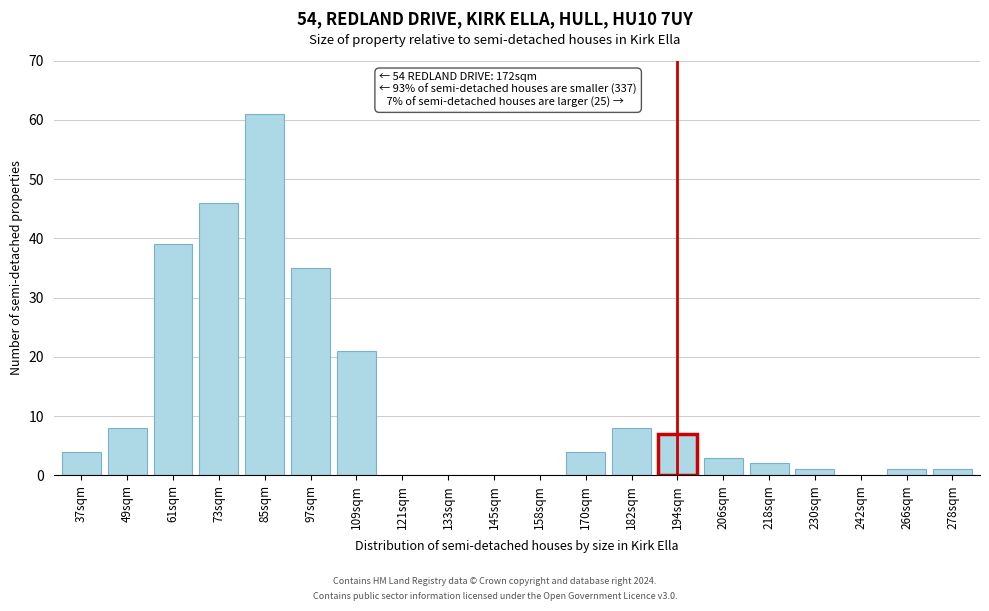

Reading right to left, what are all the values shown in this chart?

278sqm=1	266sqm=1	242sqm=0	230sqm=1	218sqm=2	206sqm=3	194sqm=7	182sqm=8	170sqm=4	158sqm=0	145sqm=0	133sqm=0	121sqm=0	109sqm=21	97sqm=35	85sqm=61	73sqm=46	61sqm=39	49sqm=8	37sqm=4